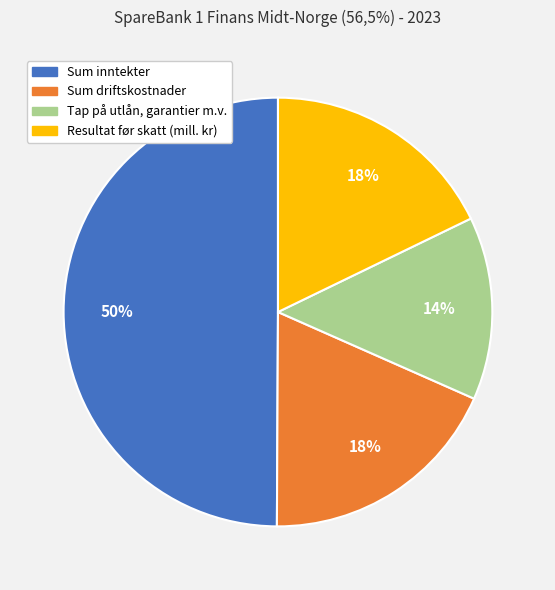

Do Sum inntekter and Tap på utlån, garantier m.v. together represent more than half of the pie?

Yes